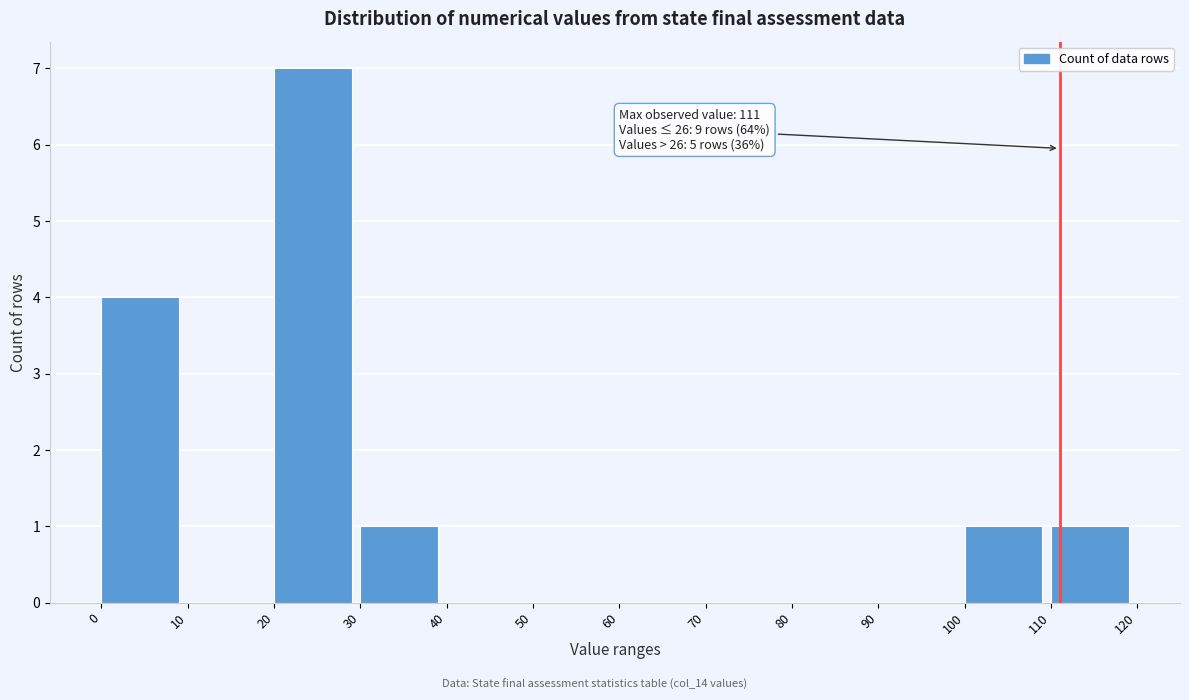

Which range on the x-axis has the tallest bar?

20 to 30